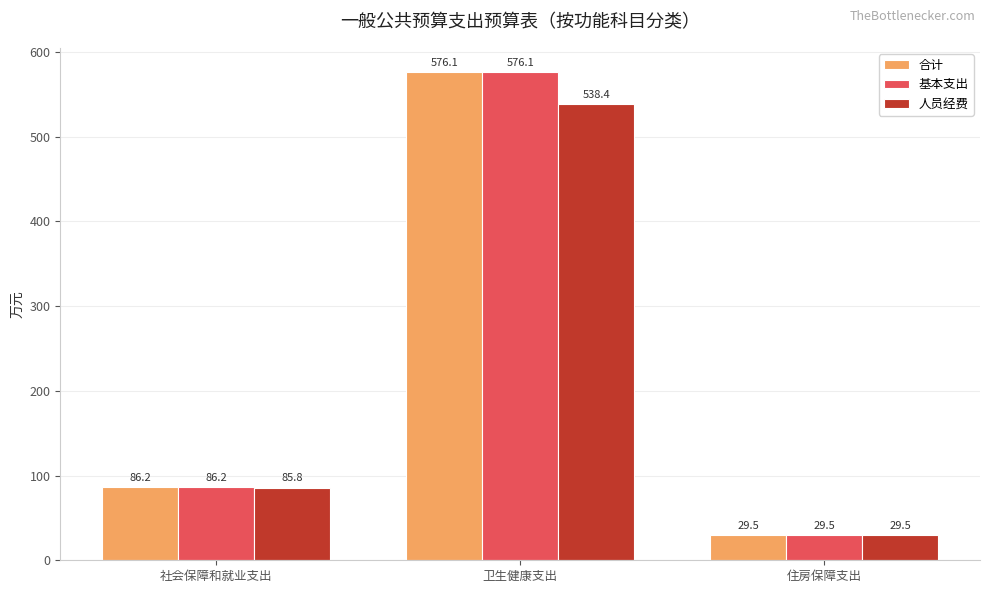

What is the difference between the 人员经费 values at 住房保障支出 and 社会保障和就业支出?

56.3